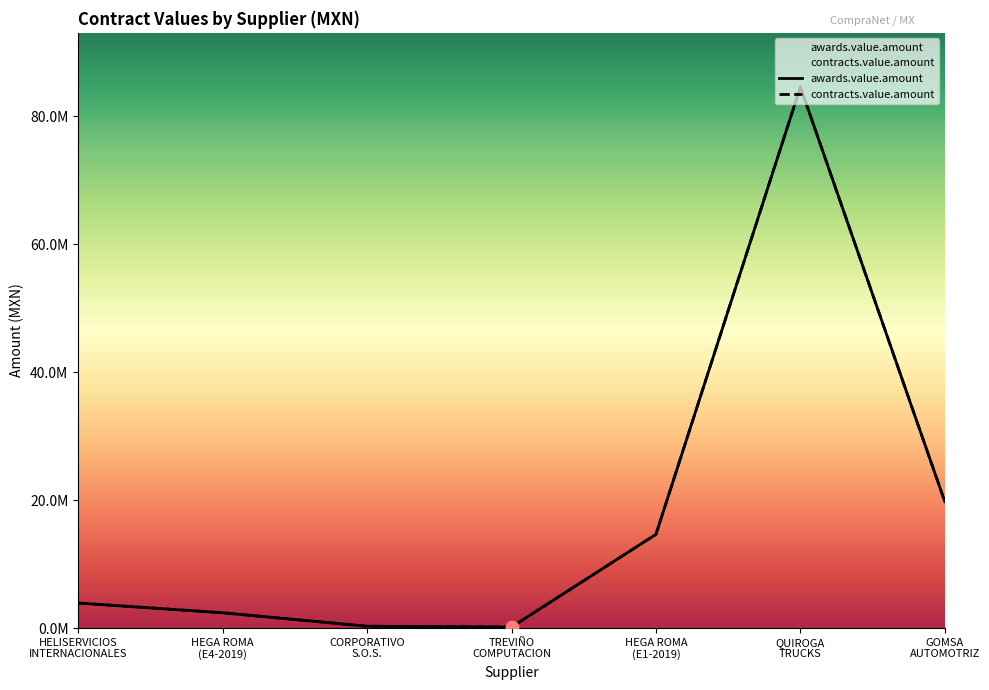

Which series has the largest Y range (max minus min)?

awards.value.amount